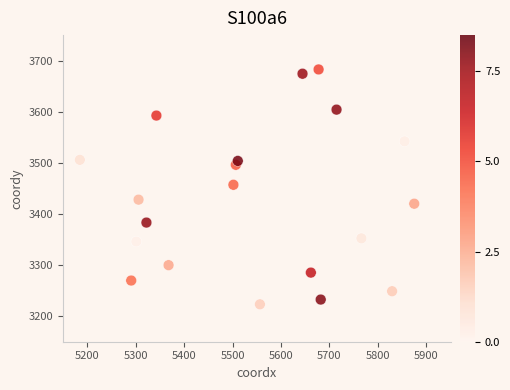

What is the range of Y values (max minus min)?

459.6